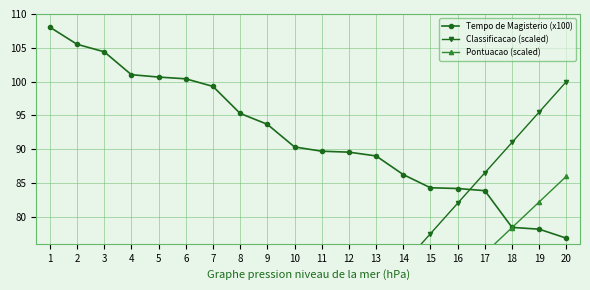

Between 2 and 15, which series saw the biggest shift?

Classificacao (scaled)